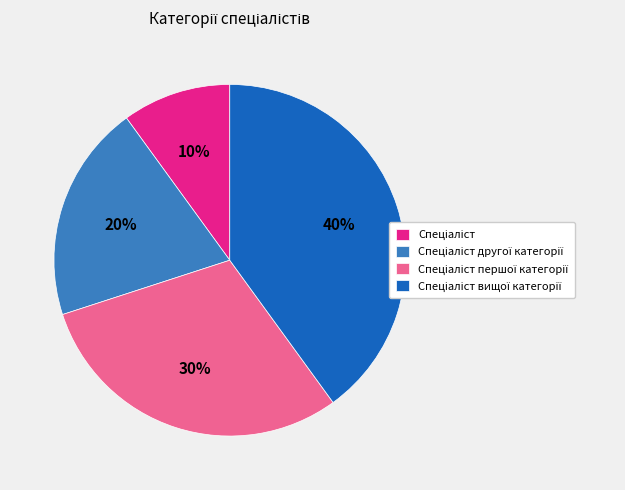

Does any single category account for the majority?

No